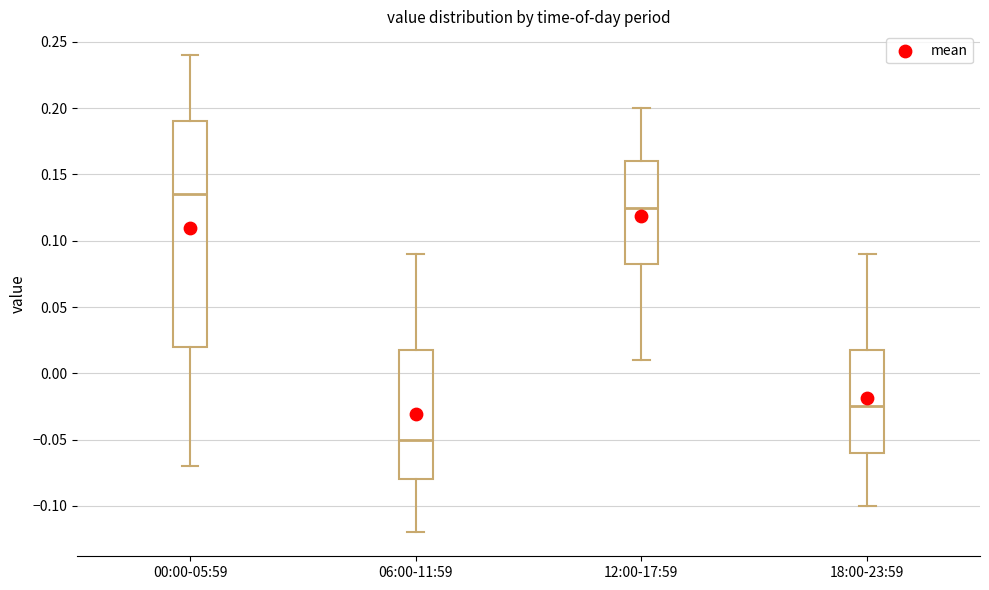

Reading left to right, read every box against the y-axis: the position of its median line, the range the box covers, and the ends of its whiskers. The values are not printed on the chart, so give them approximately, as read against the axis.

00:00-05:59: median 0.135, box 0.020 to 0.190, whiskers -0.070 to 0.240
06:00-11:59: median -0.050, box -0.080 to 0.020, whiskers -0.120 to 0.090
12:00-17:59: median 0.125, box 0.085 to 0.160, whiskers 0.010 to 0.200
18:00-23:59: median -0.025, box -0.060 to 0.020, whiskers -0.100 to 0.090